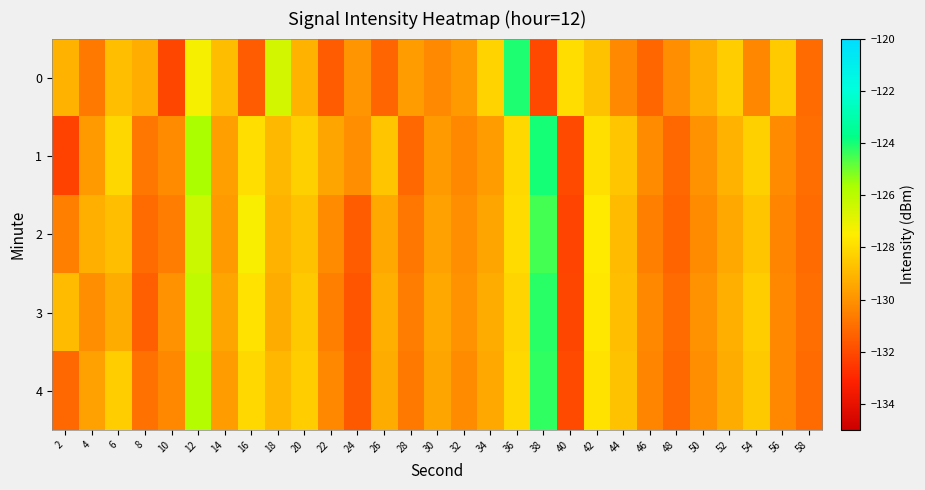

Reading left to right, what are all the values shown in this chart?

0: 2=-129.1	4=-130.7	6=-128.8	8=-129.3	10=-132.1	12=-127.3	14=-128.8	16=-131.5	18=-126.5	20=-129.1	22=-131.5	24=-129.9	26=-131.3	28=-129.7	30=-130.3	32=-129.8	34=-128.2	36=-124.1	38=-132.0	40=-127.9	42=-128.7	44=-130.3	46=-131.2	48=-130.1	50=-129.2	52=-128.4	54=-130.3	56=-128.4	58=-131.1
1: 2=-132.2	4=-129.8	6=-128.1	8=-130.8	10=-130.2	12=-125.6	14=-129.6	16=-127.9	18=-129.0	20=-128.3	22=-129.5	24=-130.1	26=-128.6	28=-131.2	30=-129.8	32=-130.3	34=-129.7	36=-128.1	38=-124.0	40=-132.0	42=-127.9	44=-128.6	46=-130.2	48=-131.2	50=-130.0	52=-129.1	54=-128.3	56=-130.2	58=-131.0
2: 2=-130.5	4=-129.2	6=-128.8	8=-131.1	10=-130.6	12=-126.3	14=-129.8	16=-127.4	18=-129.1	20=-128.7	22=-130.2	24=-131.5	26=-129.4	28=-130.8	30=-129.6	32=-130.1	34=-129.5	36=-128.0	38=-124.5	40=-132.2	42=-127.6	44=-128.9	46=-130.5	48=-131.3	50=-130.2	52=-129.4	54=-128.6	56=-130.4	58=-131.1
3: 2=-128.9	4=-130.1	6=-129.3	8=-131.4	10=-130.0	12=-126.1	14=-129.5	16=-127.8	18=-129.3	20=-128.5	22=-130.5	24=-131.7	26=-129.2	28=-130.6	30=-129.4	32=-130.0	34=-129.3	36=-128.2	38=-124.2	40=-132.1	42=-127.7	44=-128.8	46=-130.3	48=-131.1	50=-130.0	52=-129.2	54=-128.4	56=-130.3	58=-131.0
4: 2=-131.2	4=-129.6	6=-128.4	8=-130.9	10=-130.3	12=-125.9	14=-129.7	16=-128.1	18=-129.0	20=-128.4	22=-130.3	24=-131.6	26=-129.3	28=-130.7	30=-129.5	32=-130.2	34=-129.4	36=-128.1	38=-124.3	40=-132.0	42=-127.8	44=-128.7	46=-130.4	48=-131.2	50=-130.1	52=-129.3	54=-128.5	56=-130.3	58=-131.1